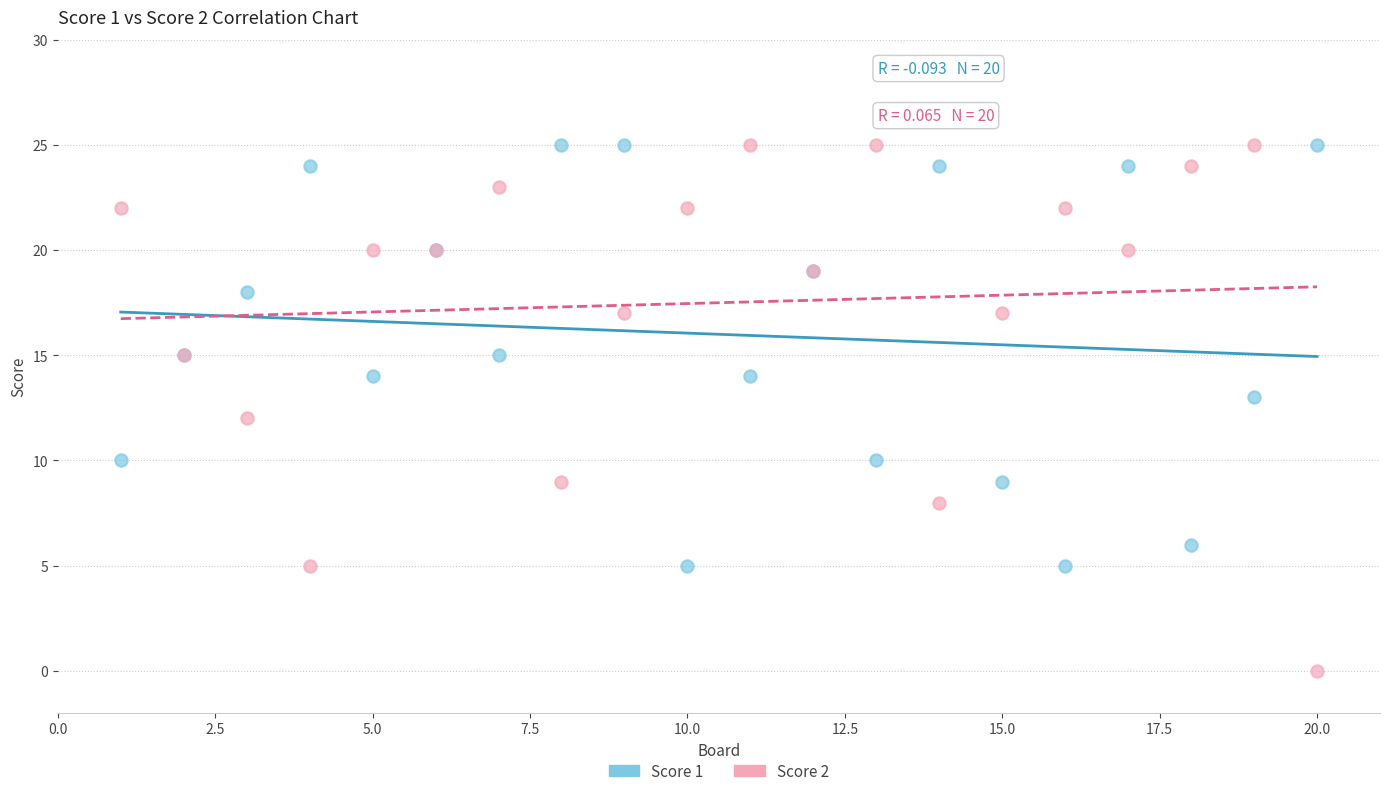

What are all the series names shown in the legend?

Score 1, Score 2